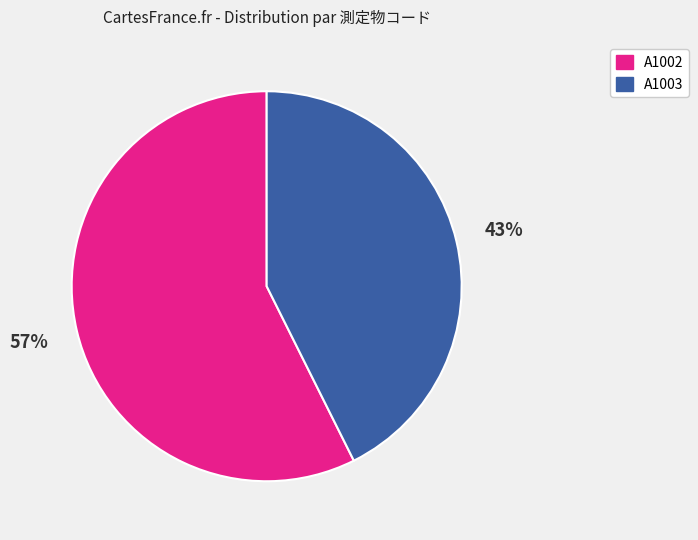

Approximately how many times larger is the value at A1002 compared to A1003?

1.3